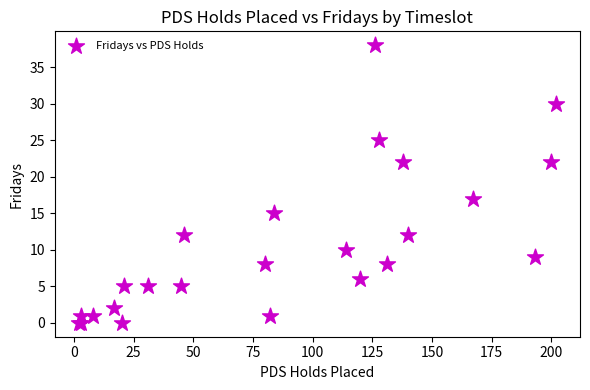

What Y value in the scatter plot is closest to 19?

17